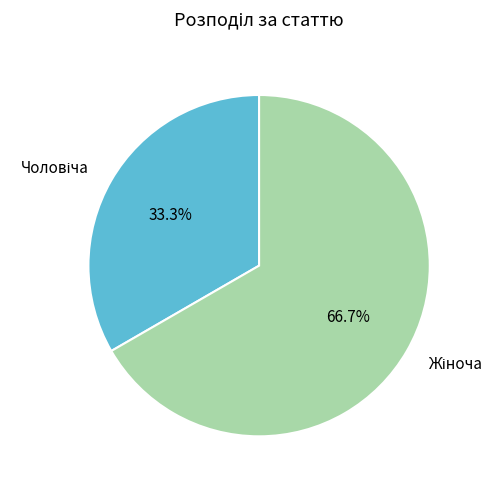

Is there any slice that represents more than half of the pie?

Yes